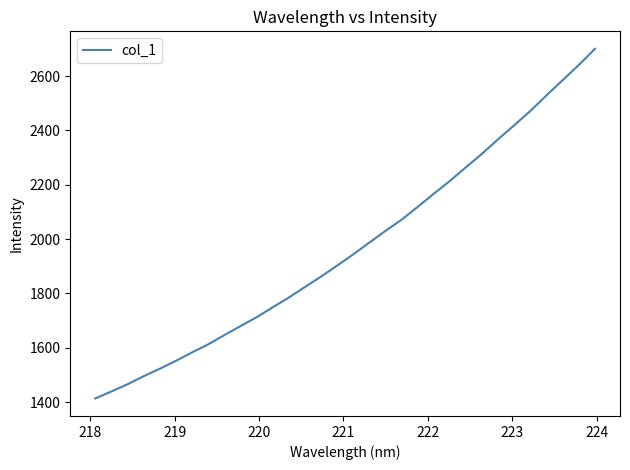

What is the smallest value displayed?

1413.2